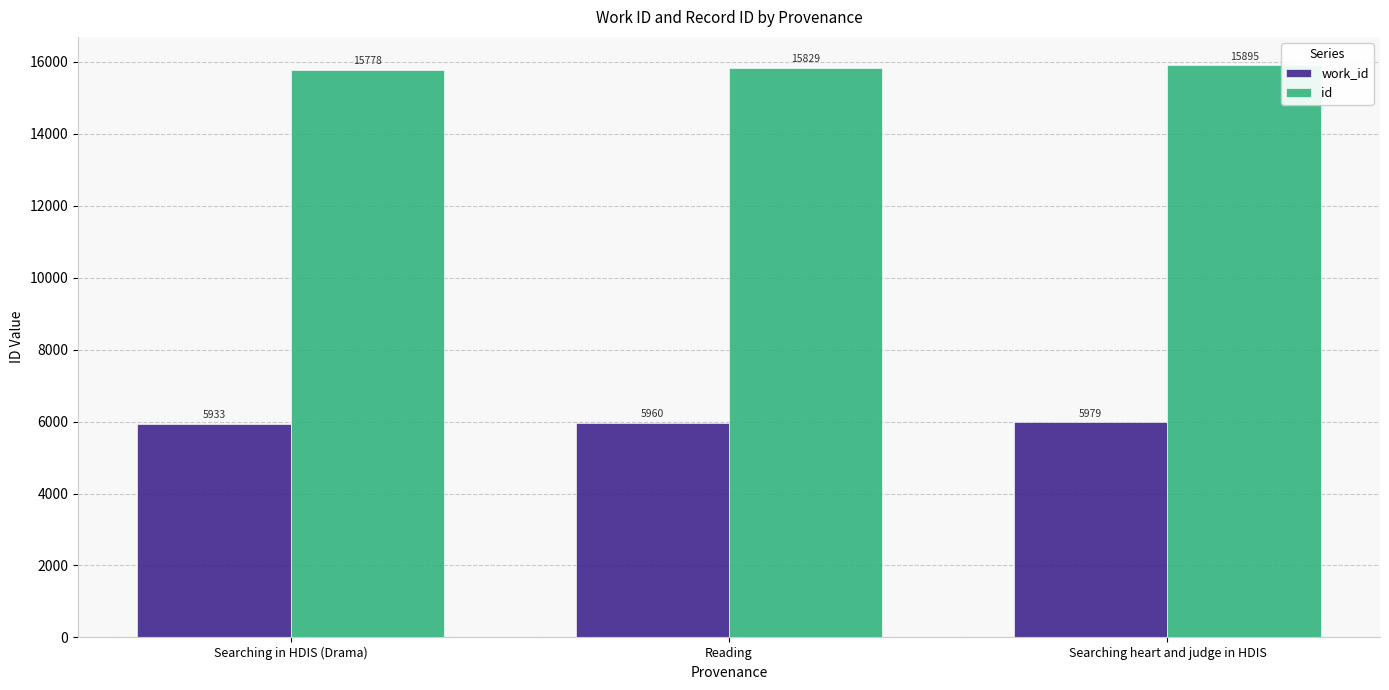

What is the difference between the id values at Reading and Searching heart and judge in HDIS?

66